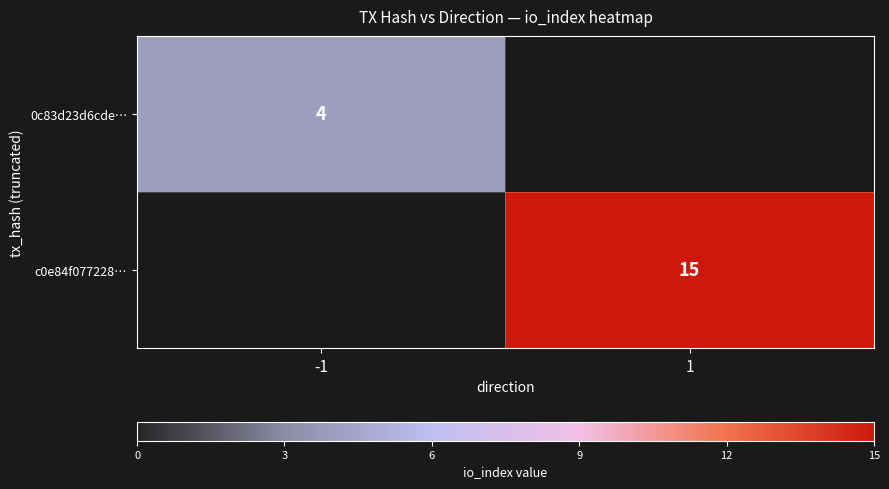

True or false: c0e84f077228… has a value of 15 at 1.

True